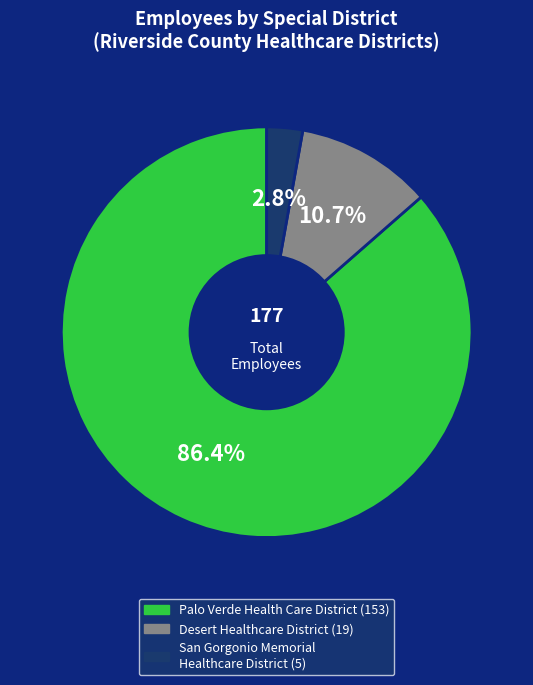

Combined, do Palo Verde Health Care District and San Gorgonio Memorial Healthcare District account for over 50%?

Yes